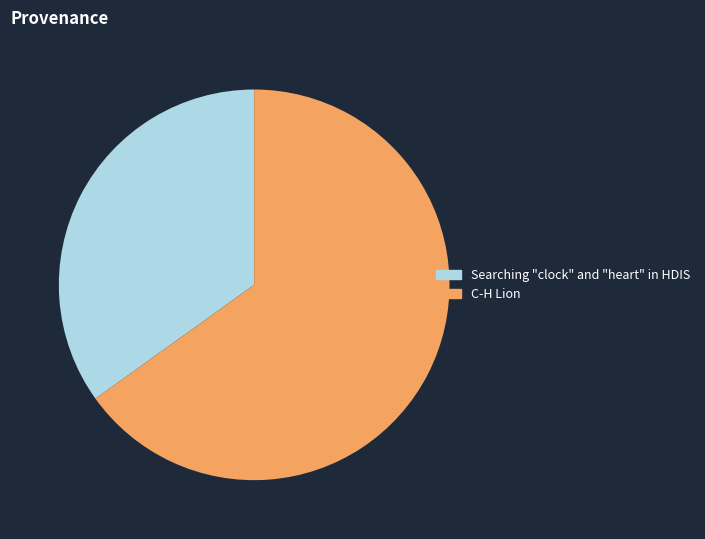

Do C-H Lion and Searching "clock" and "heart" in HDIS together represent more than half of the pie?

Yes